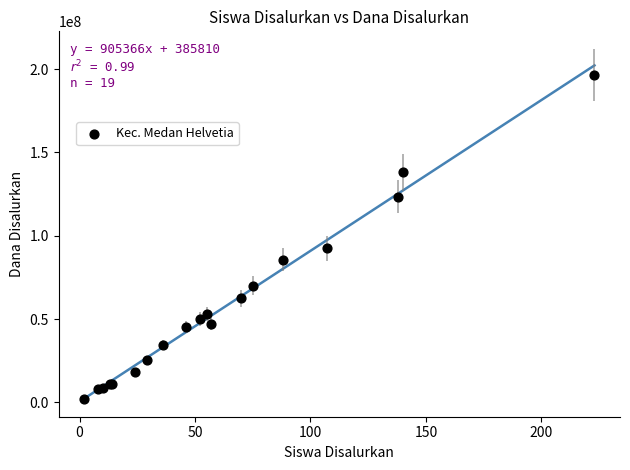

What Y value in the scatter plot is closest to 99250000?

92500000